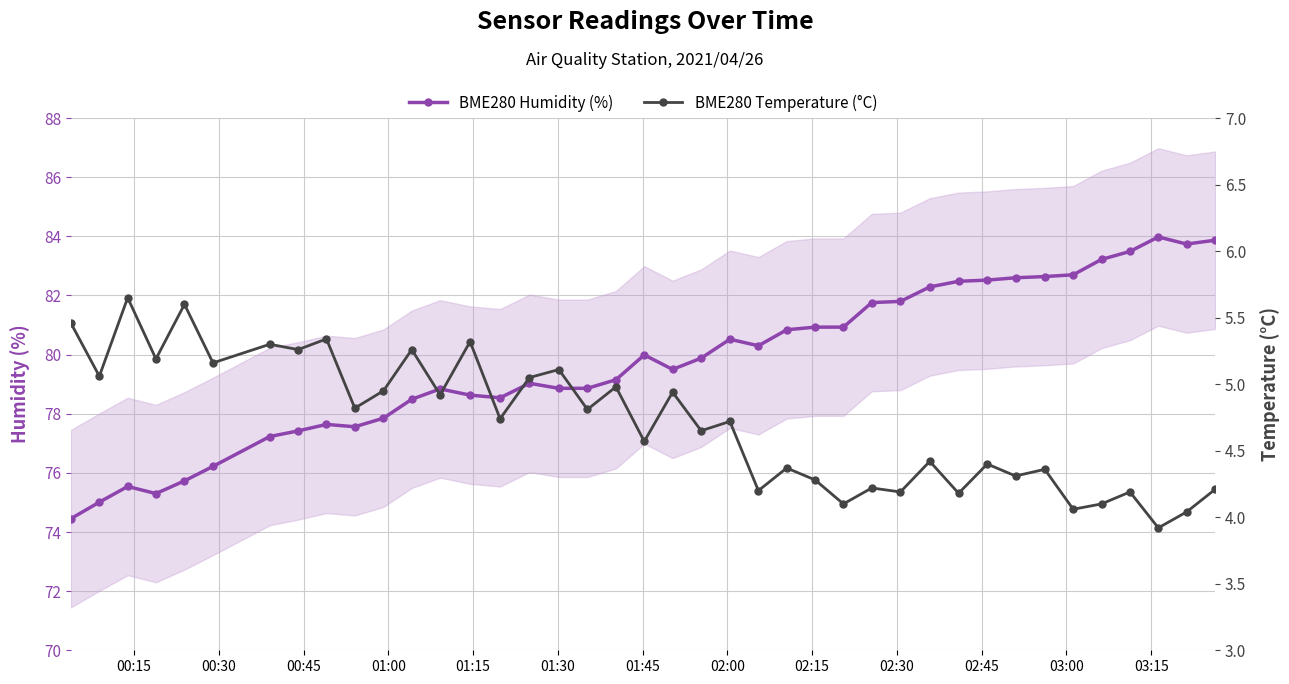

True or false: BME280 Humidity (%) has more than 1 points higher than both neighbors.

True